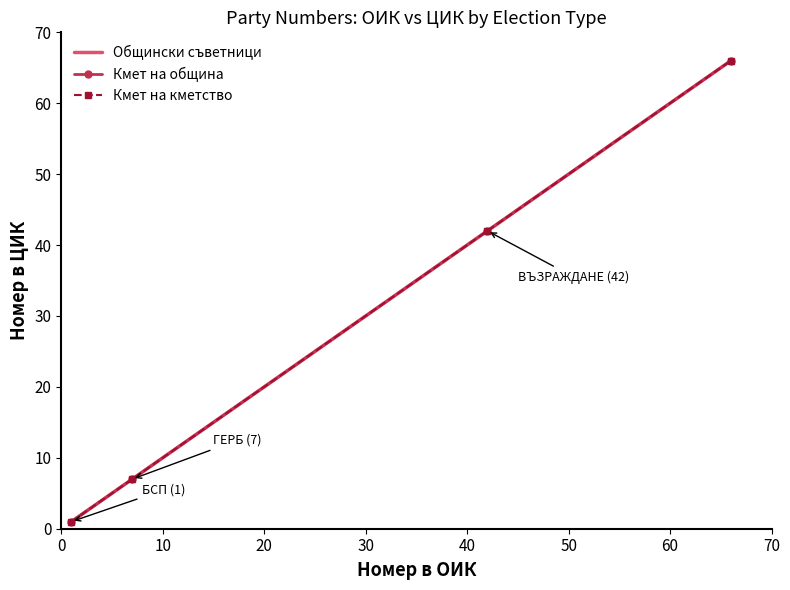

How many lines are shown in the chart?

1